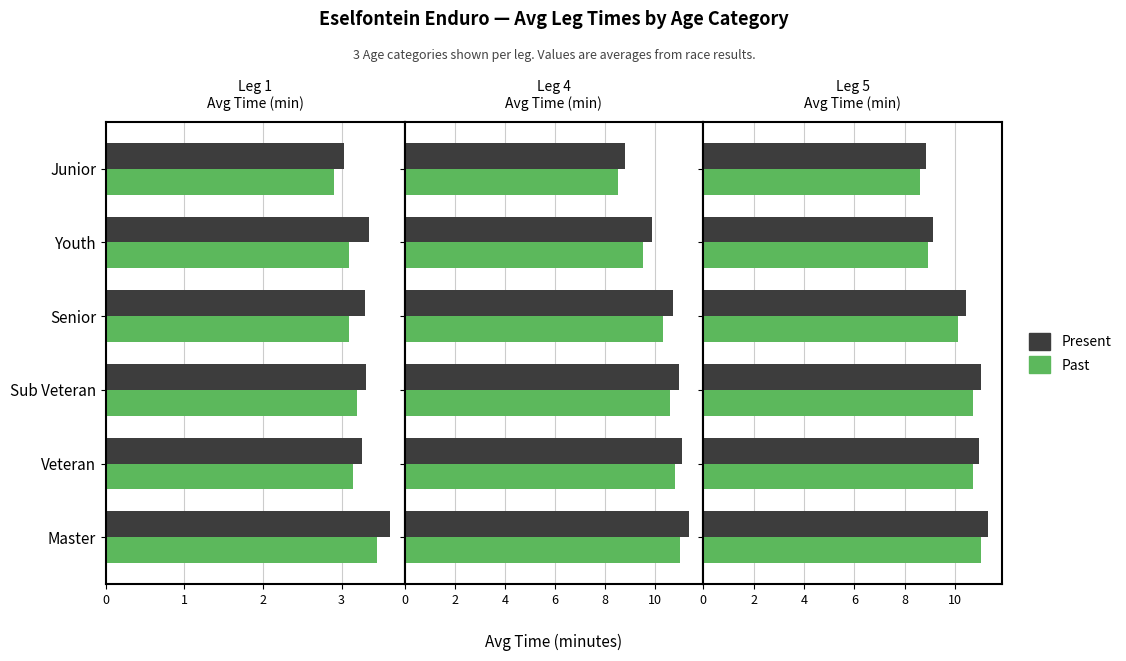

How many values in the Past series are below 10?

2